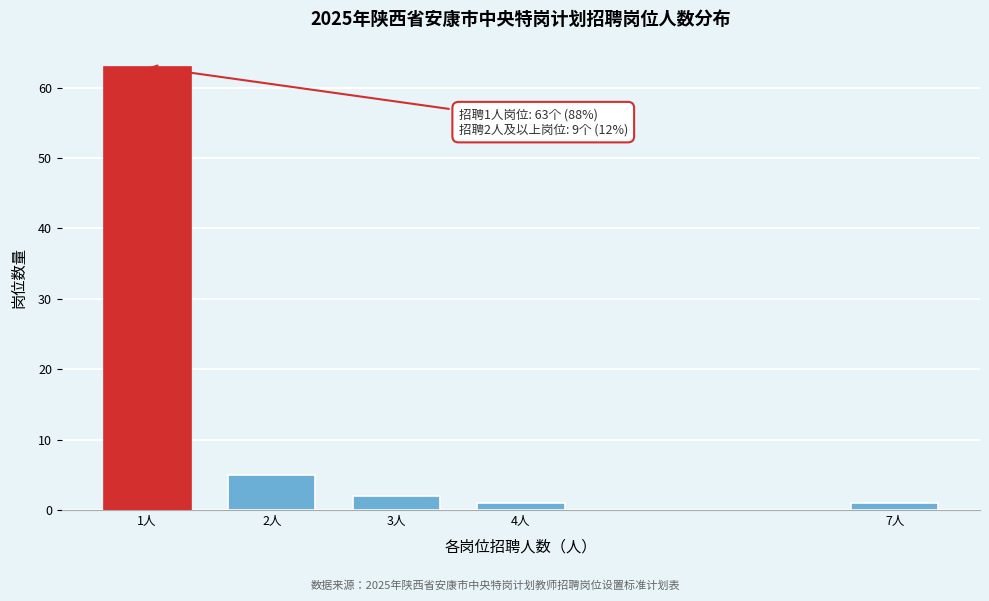

Reading left to right, extract all data points from this chart.

63	5	2	1	1